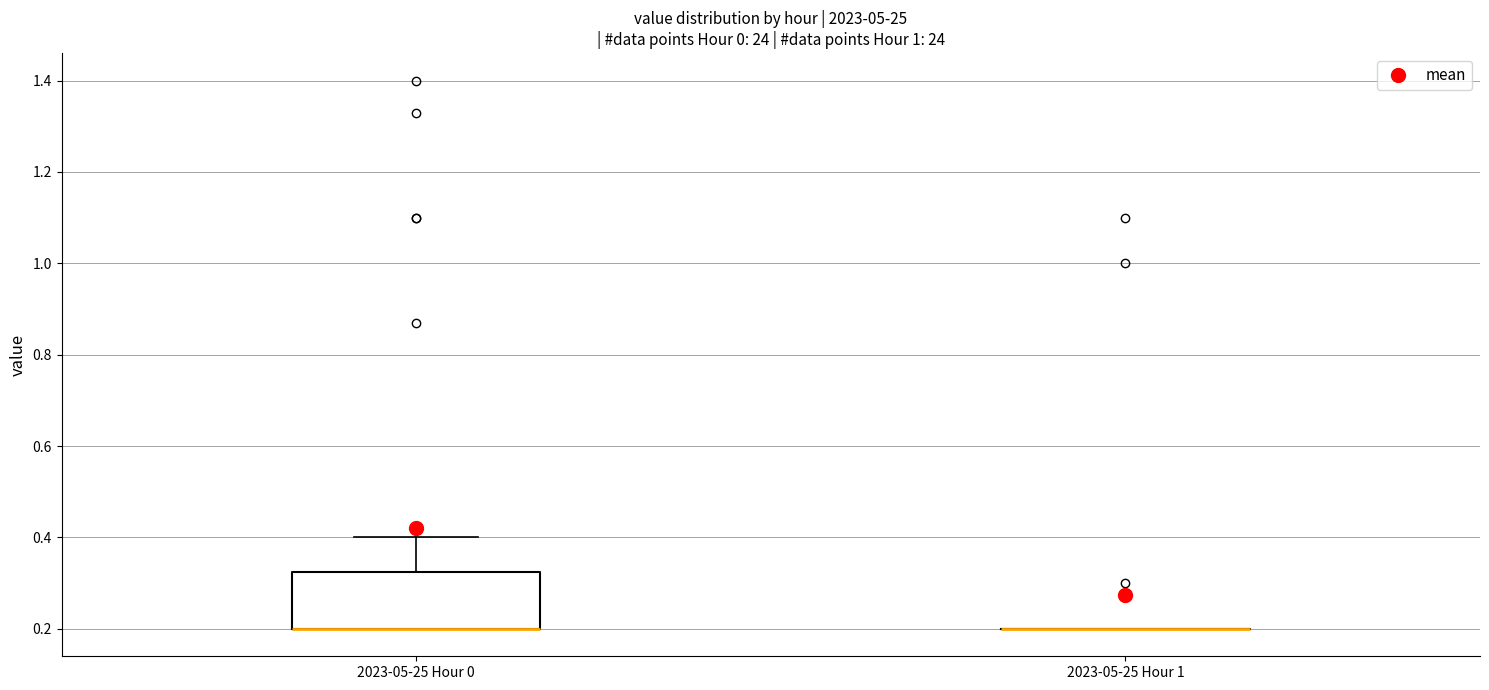

Reading left to right, read every box against the y-axis: the position of its median line, the range the box covers, and the ends of its whiskers. The values are not printed on the chart, so give them approximately, as read against the axis.

2023-05-25 Hour 0: median 0.20 (drawn on the box's lower edge), box 0.20 to 0.32, whiskers 0.20 to 0.40
2023-05-25 Hour 1: box collapsed to a line at 0.20, whiskers 0.20 to 0.20